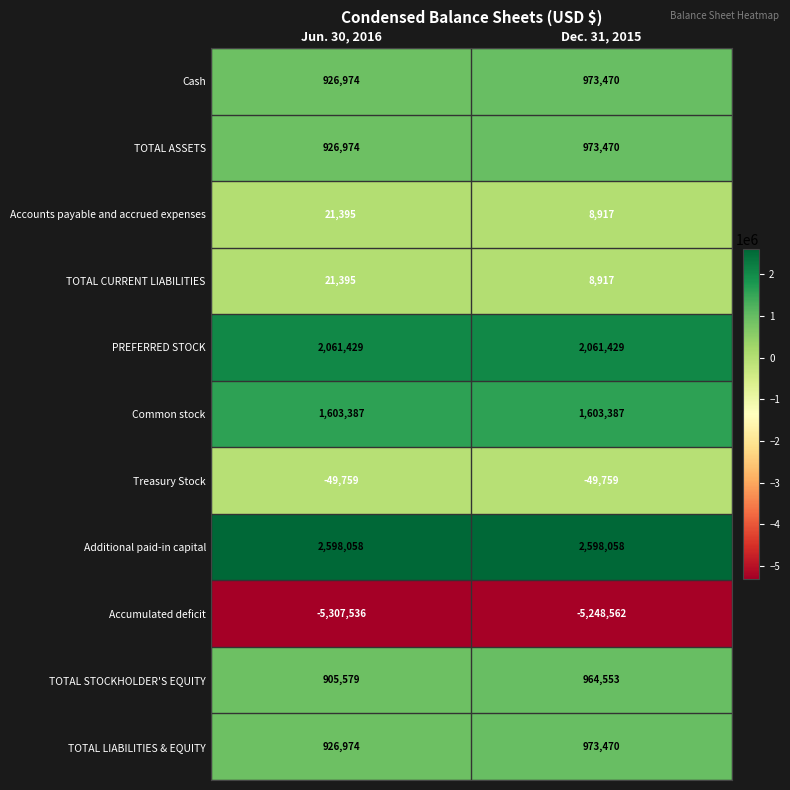

What is the average value of the Cash series?

950222